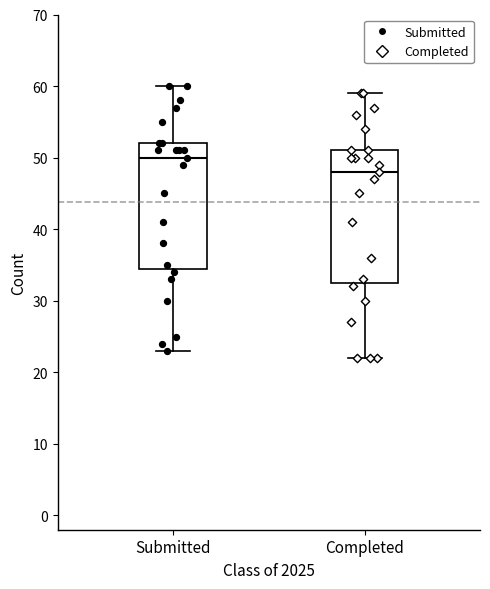

Where does the median line of the box for Submitted sit on the y-axis? The values are not printed on the chart, so give them approximately, as read against the axis.

50